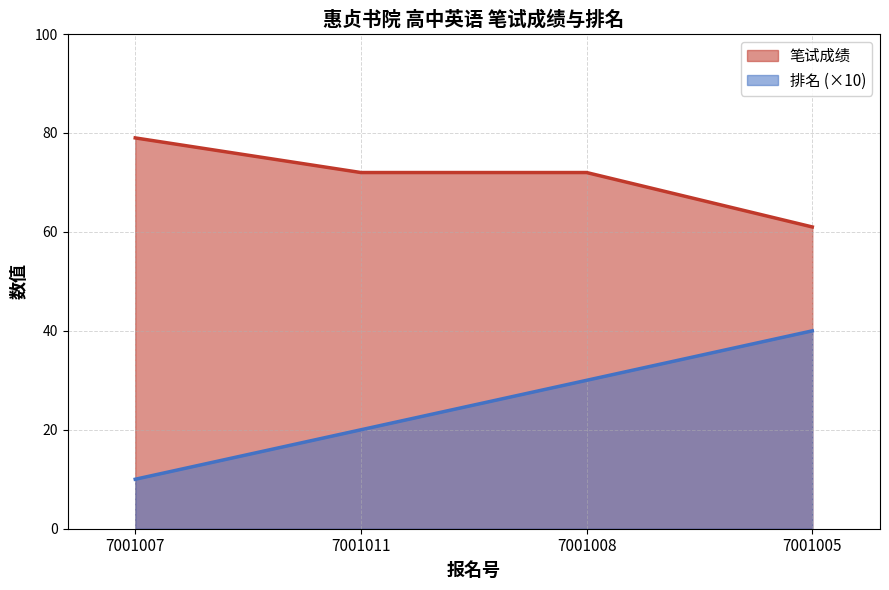

What is the label of the 3rd point from the left?

7001008